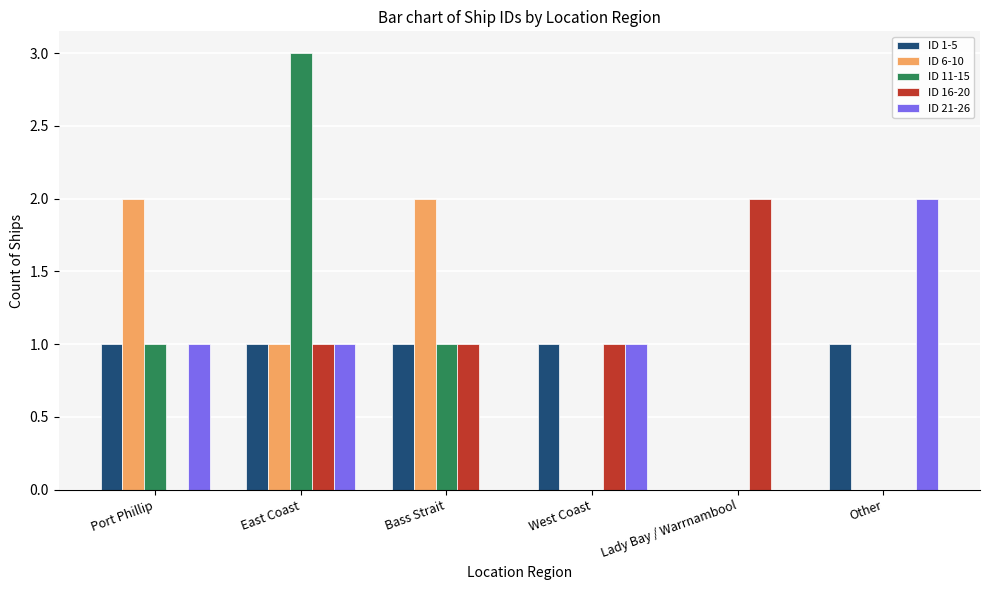

What is the average value of the ID 6-10 series?

1